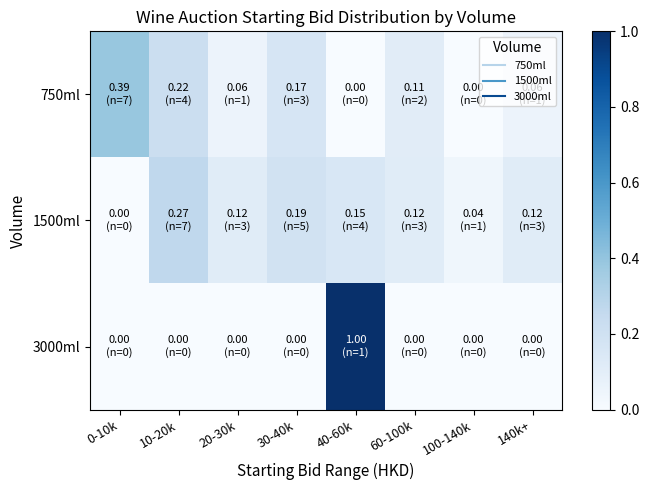

What is the difference between the highest and lowest values at 10-20k?

0.3